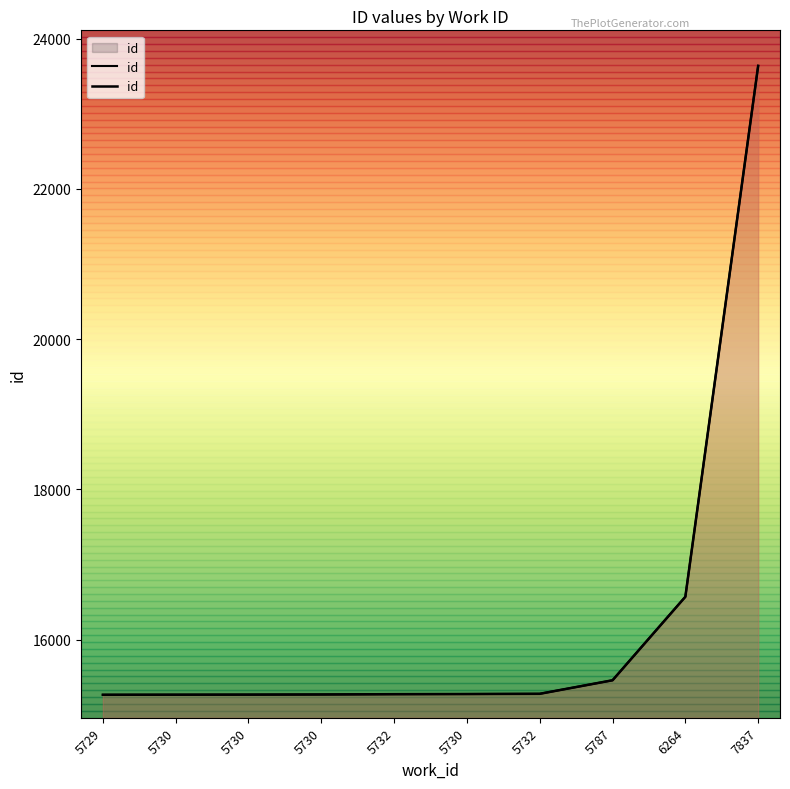

Reading left to right, transcribe all the data shown in this chart.

5729=15268	5730=15269	5730=15270	5730=15272	5732=15276	5730=15278	5732=15281	5787=15461	6264=16572	7837=23636